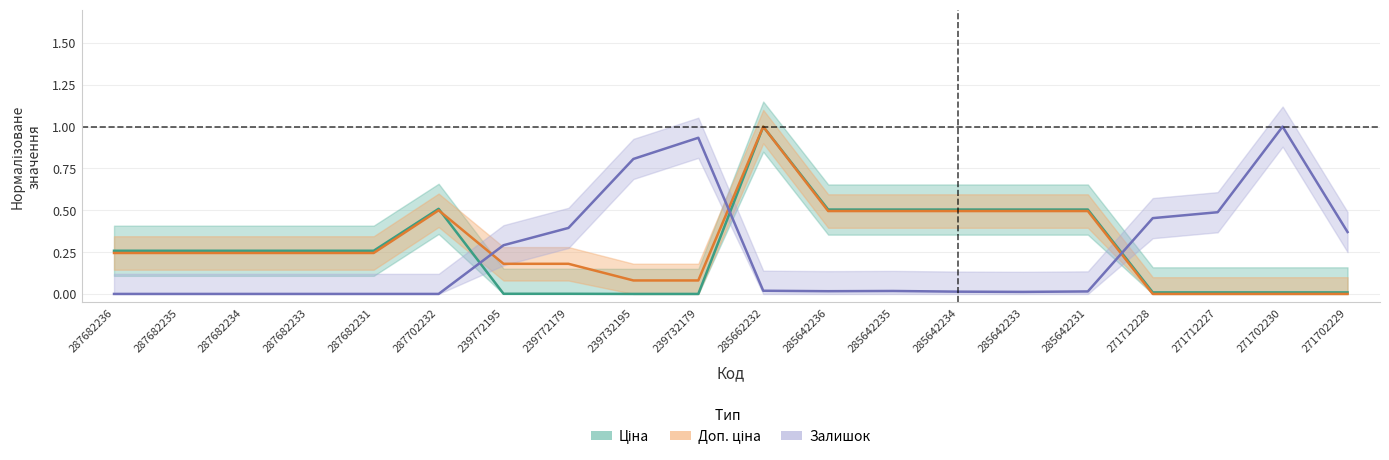

Where is the first local maximum for Доп. ціна?

287702232